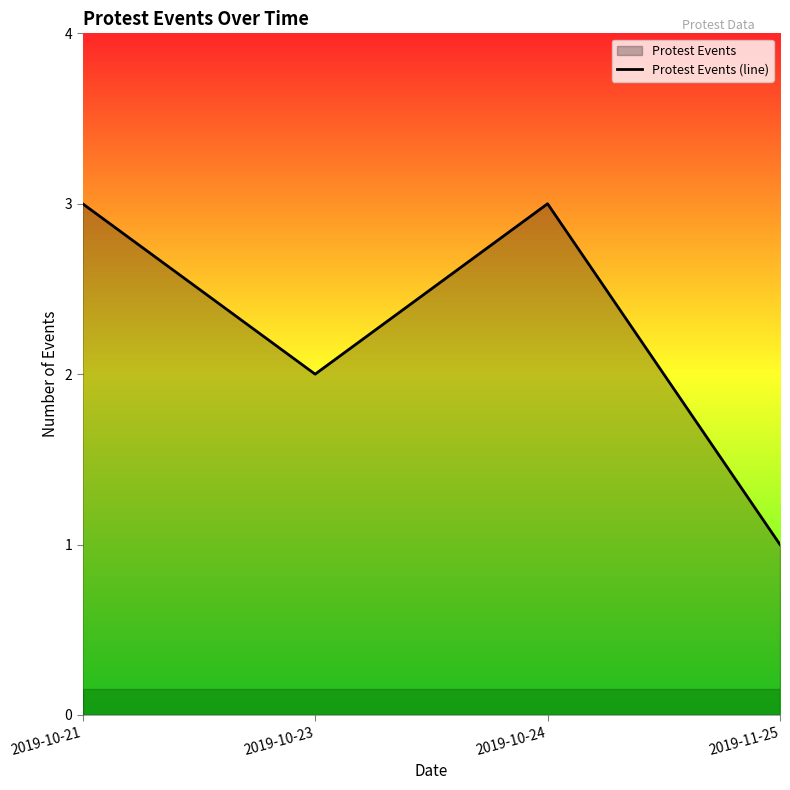

List the labels in order of value, smallest first.

2019-11-25, 2019-10-23, 2019-10-21, 2019-10-24